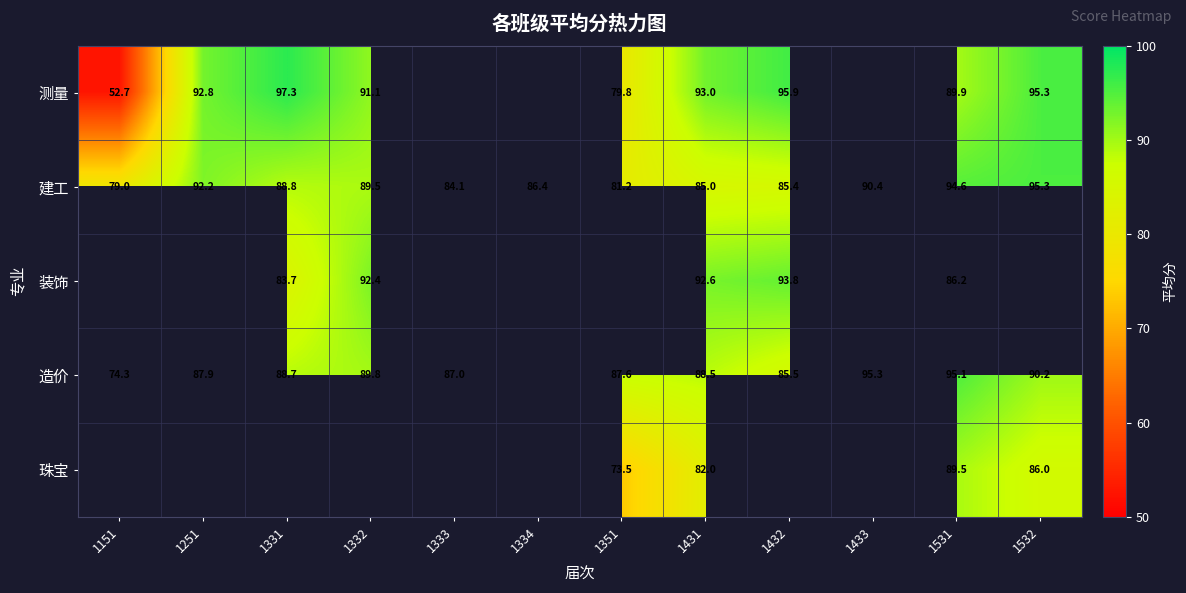

The 造价 series shows 95.3 at 1433. True or false?

True